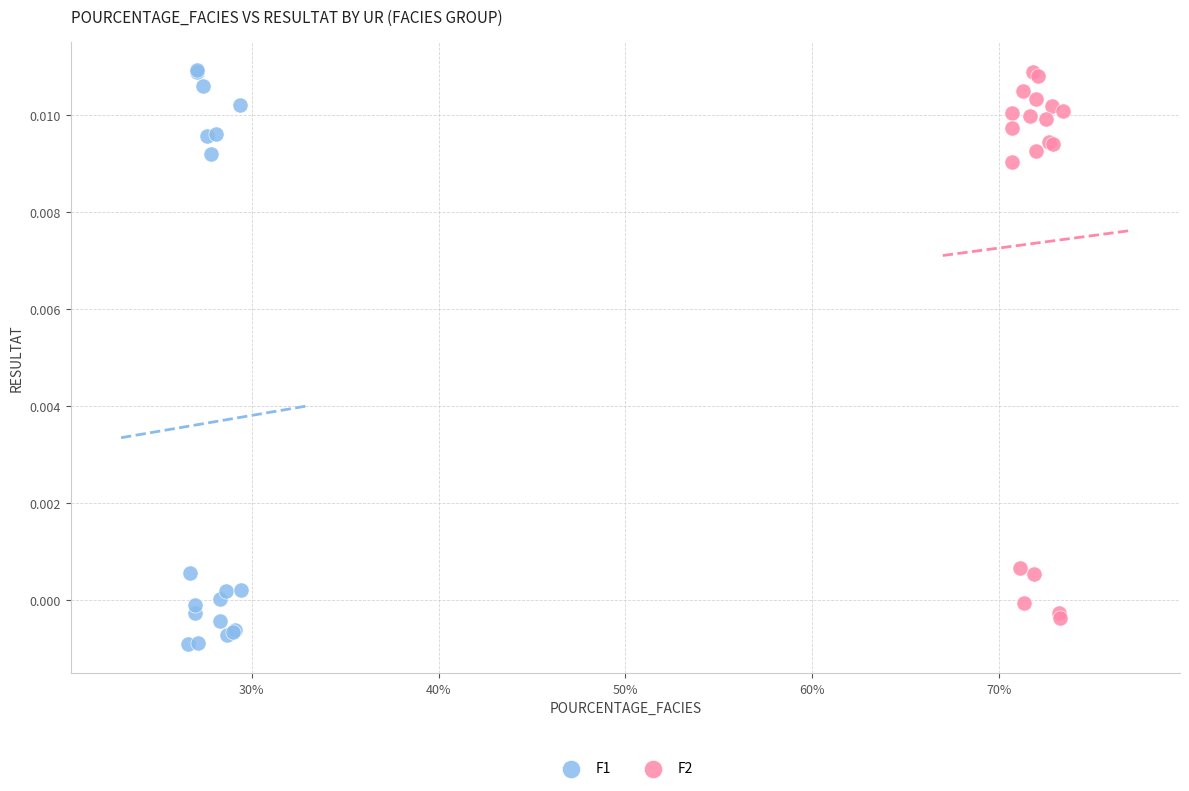

What are all the series names shown in the legend?

F1, F2